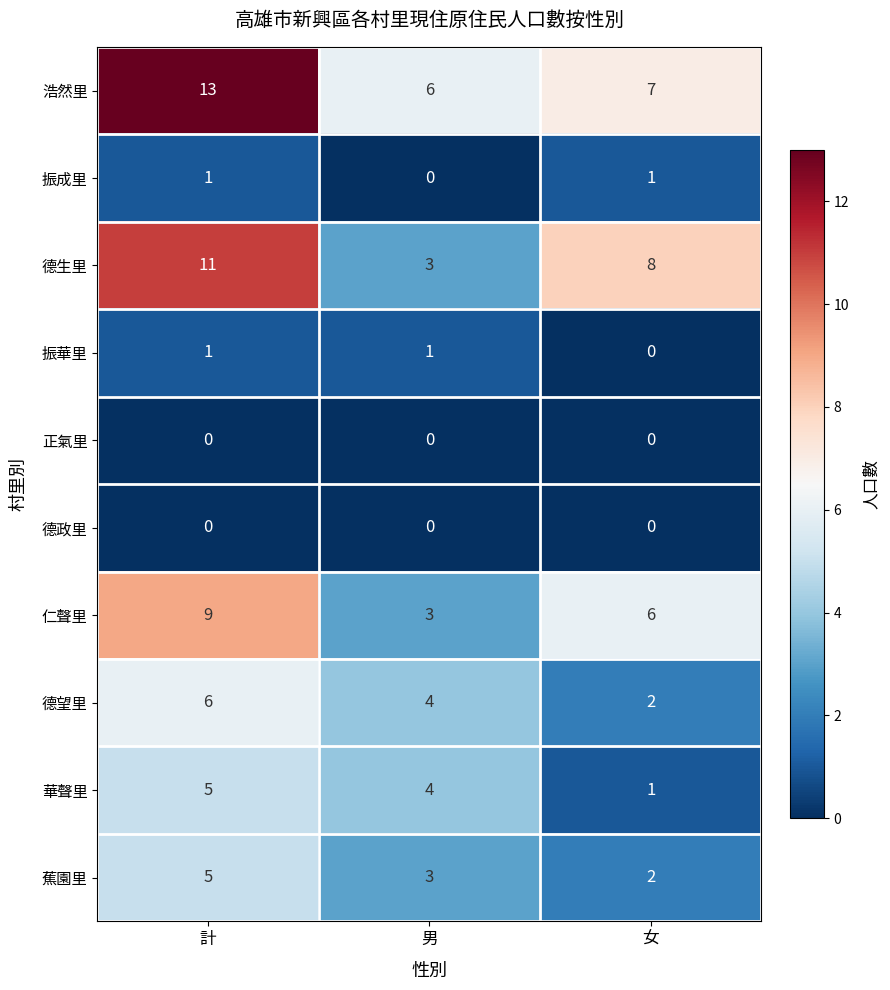

What is the difference between the highest and lowest values at 男?

6